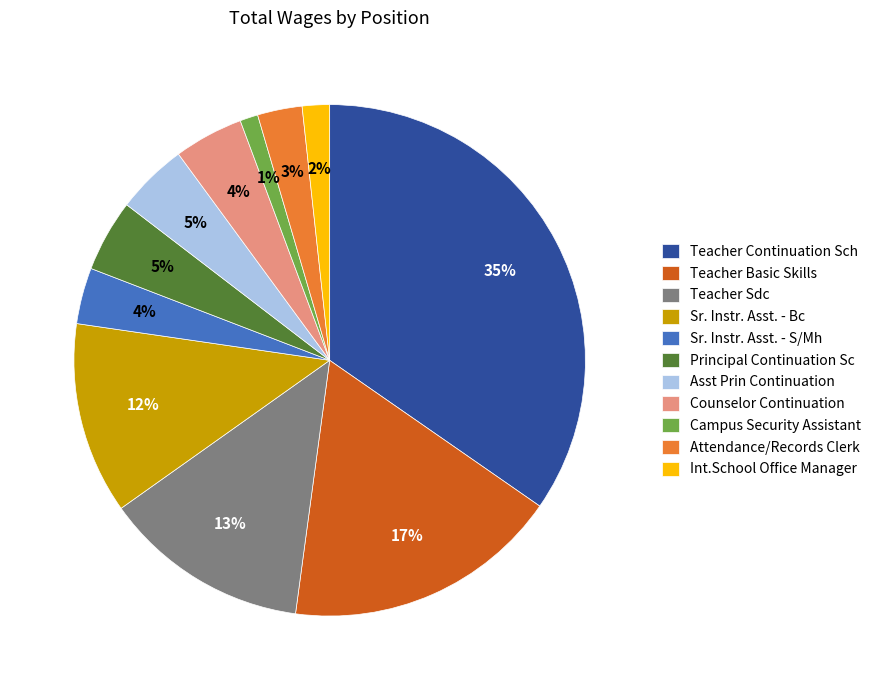

What is the largest slice in the pie chart?

Teacher Continuation Sch